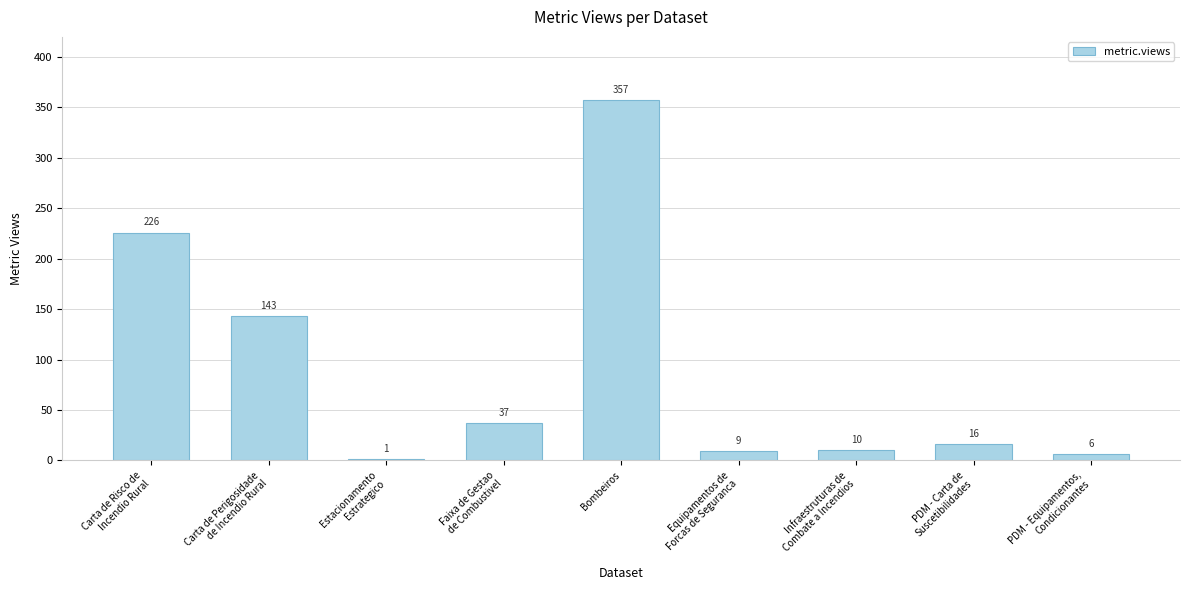

True or false: the data shows 226 at Carta de Risco de
Incendio Rural.

True